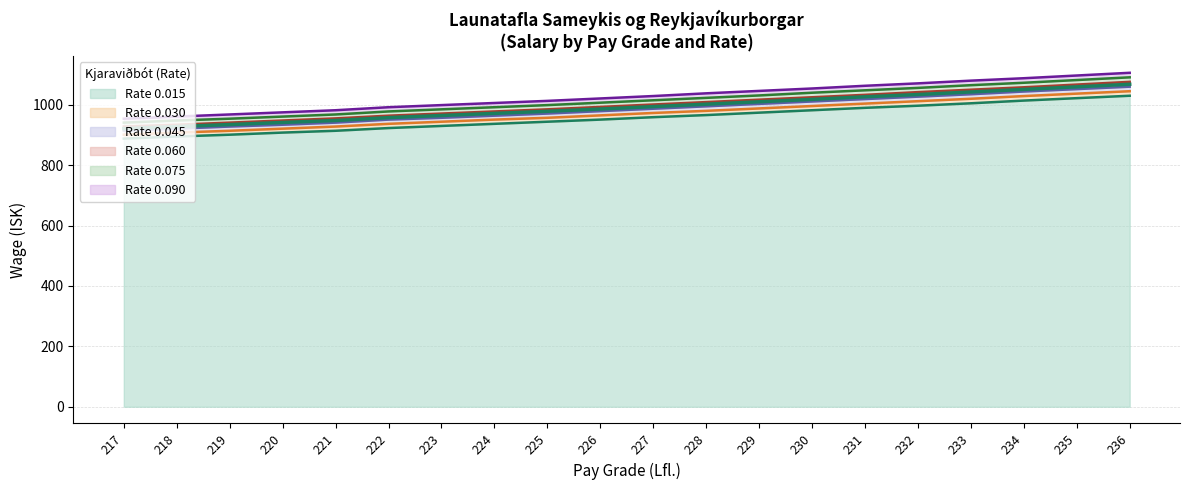

At which label is 0.045 closest to 987?

227